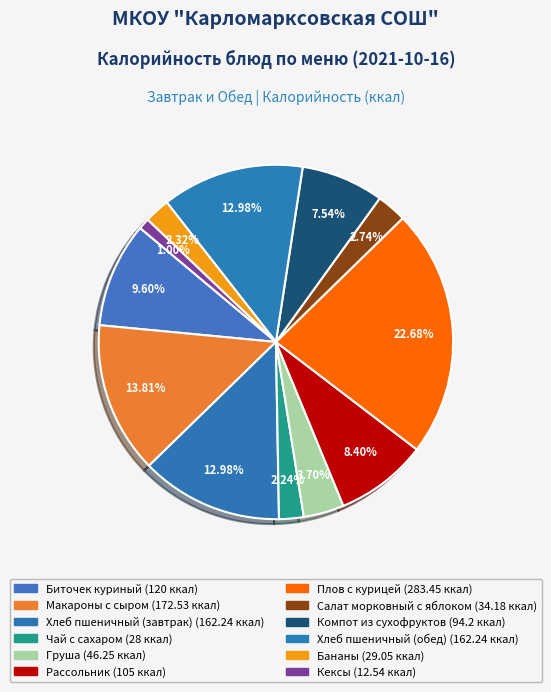

Which slice is the smallest?

Кексы